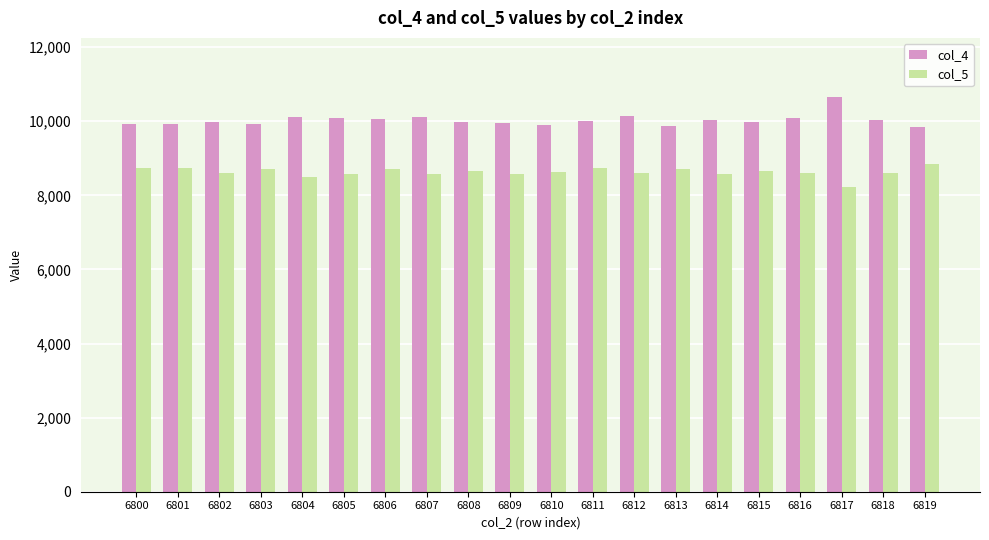

Is it true that col_5 equals 8728 at 6811?

True